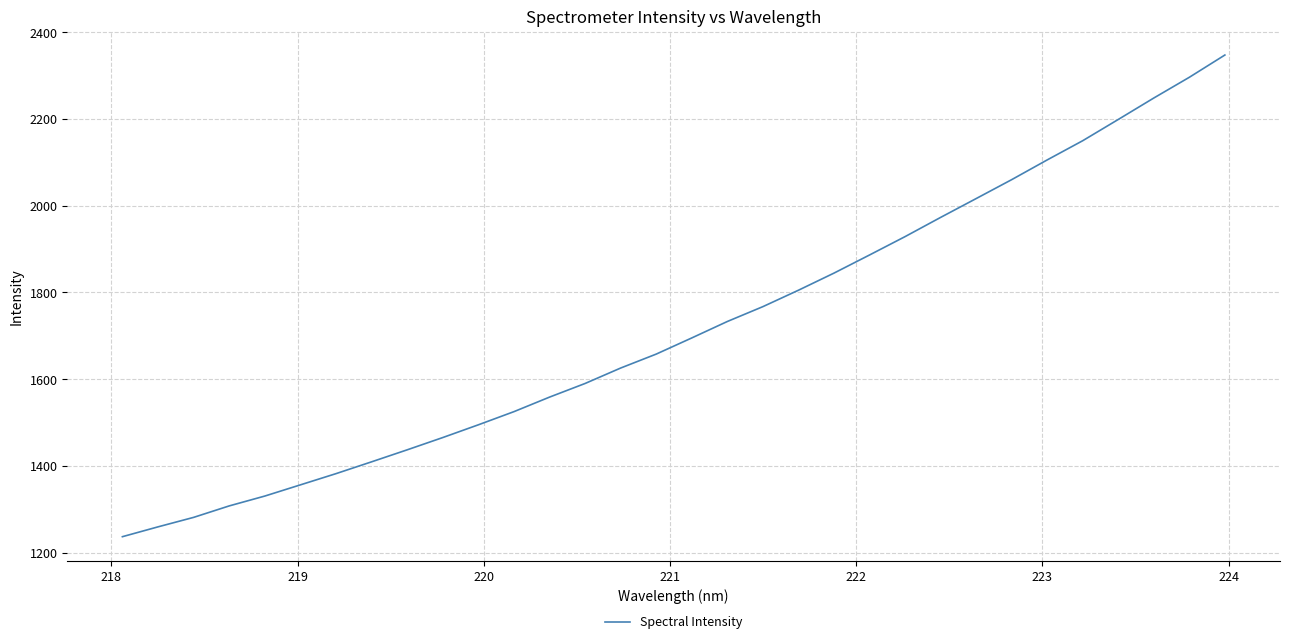

What is the difference between the maximum and minimum values?

1110.7